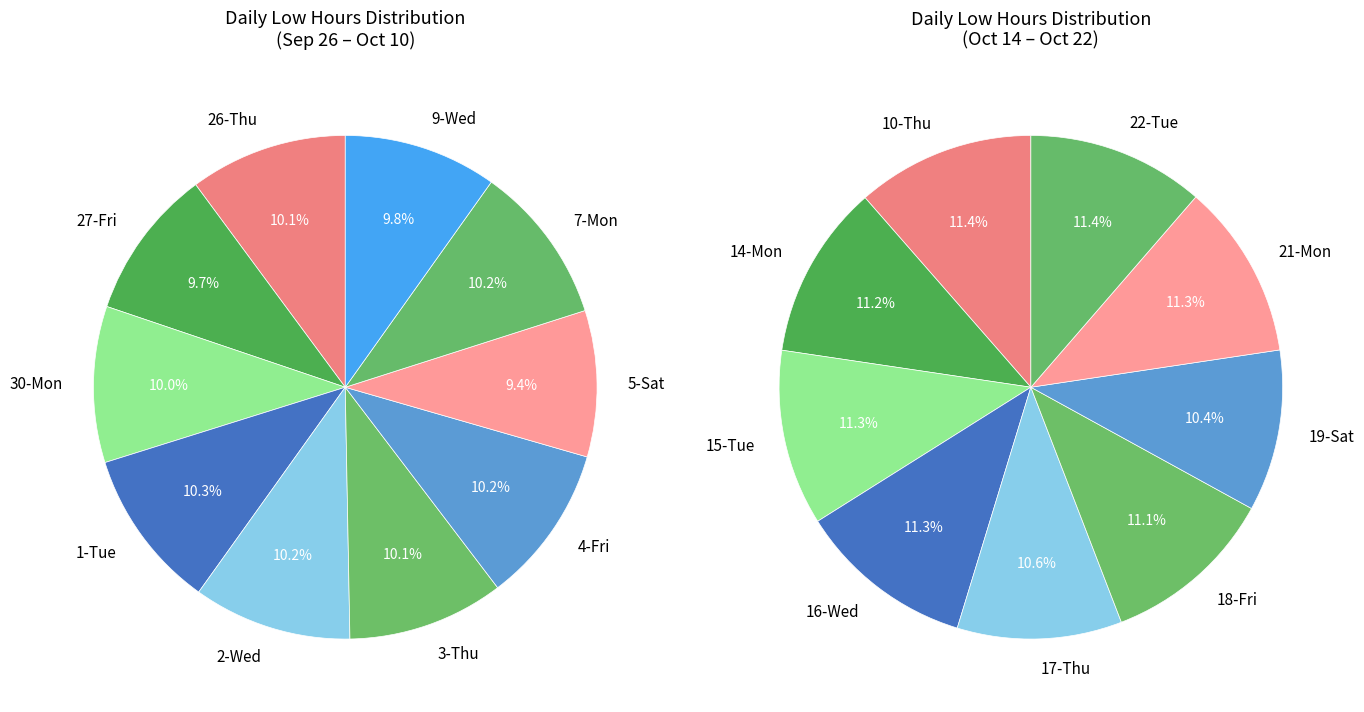

How many segments does this pie chart have?

19